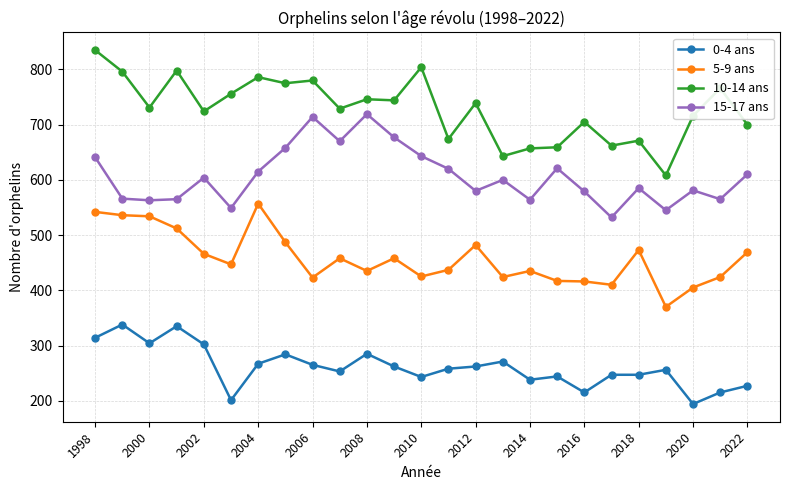

Which series has the largest total across all categories?

10-14 ans